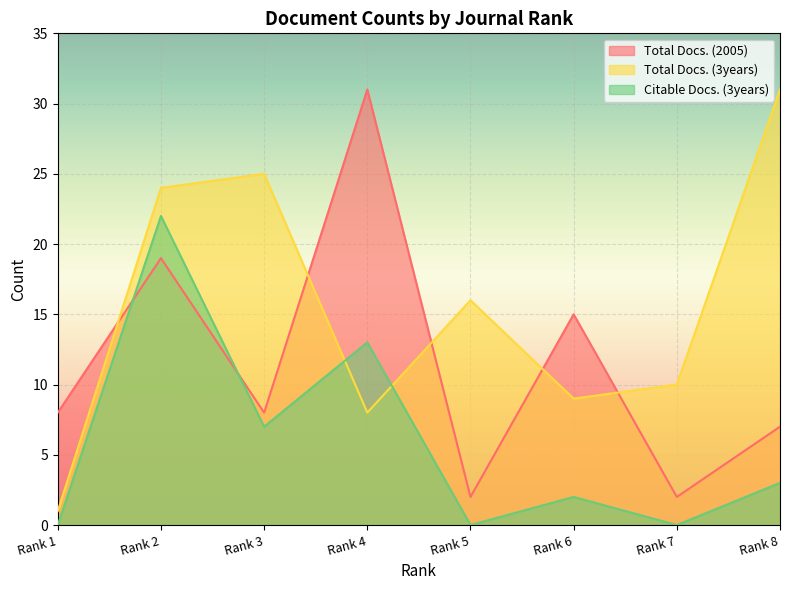

How many intersections are there between Citable Docs. (3years) and Total Docs. (2005)?

2